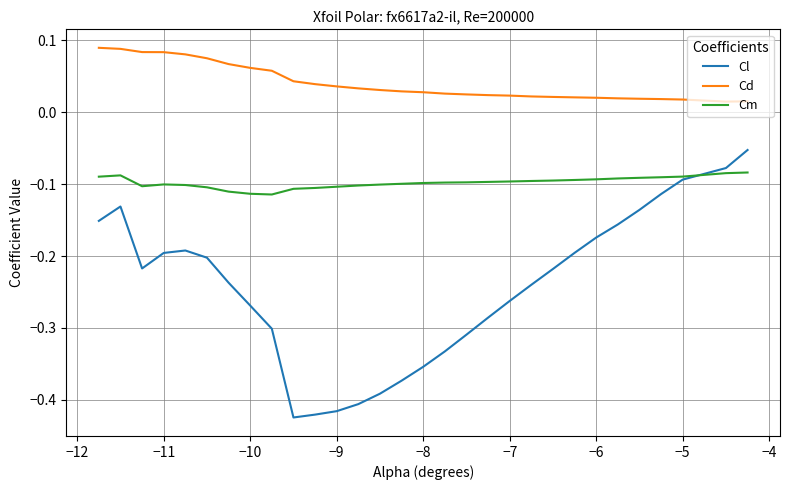

List the series in order of their overall mean, lowest first.

Cl, Cm, Cd